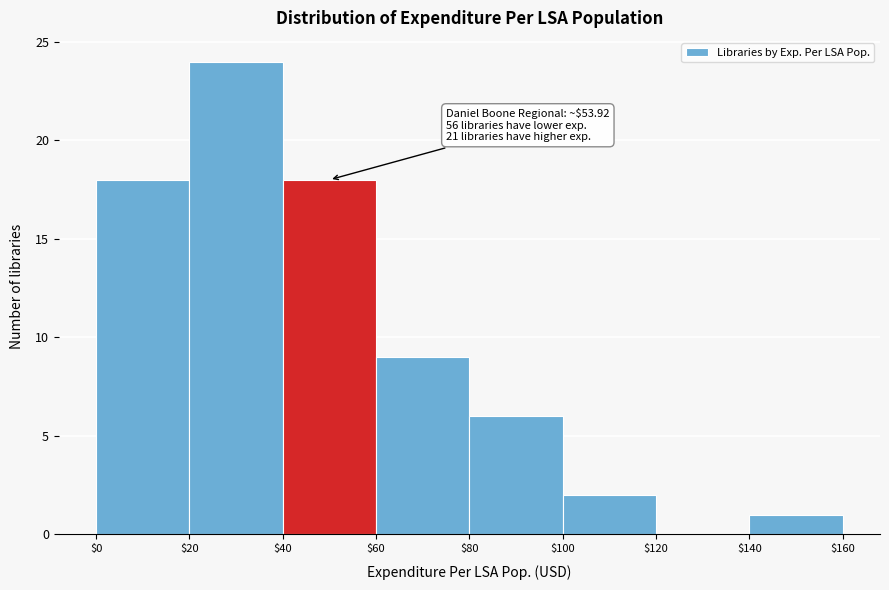

Over which range of the x-axis is the bar tallest?

$20 to $40